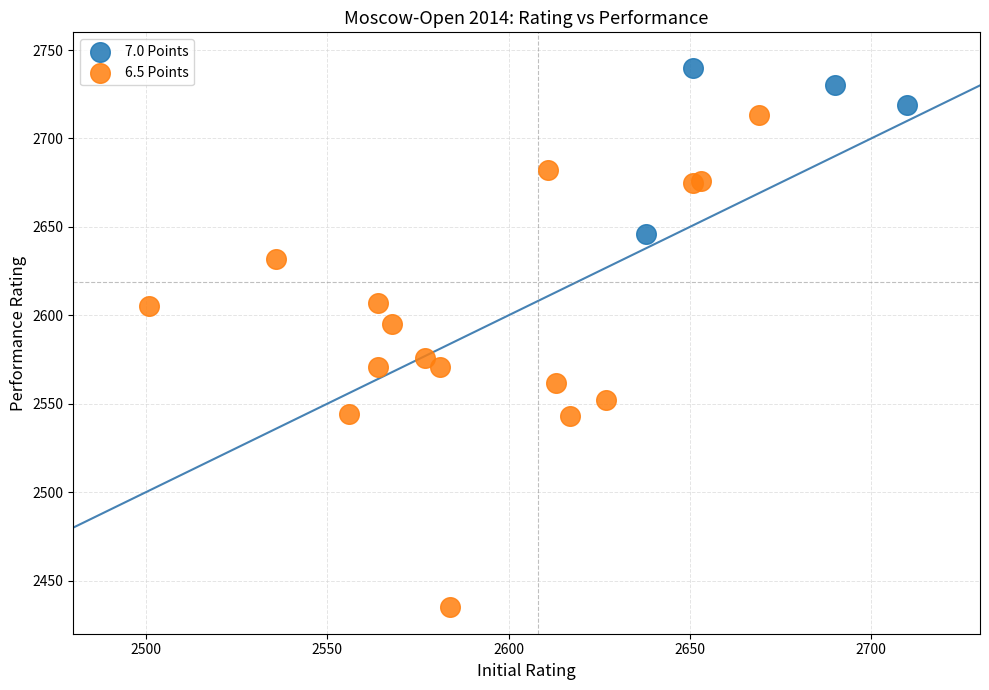

What are all the series names shown in the legend?

7.0 Points, 6.5 Points